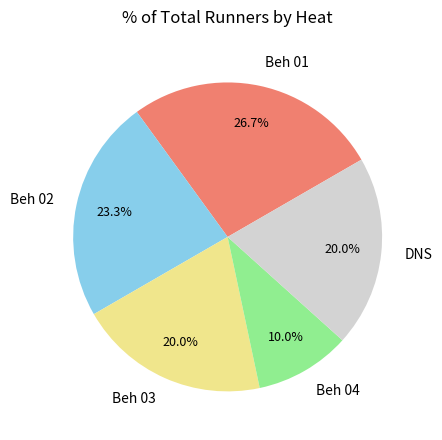

How many segments does this pie chart have?

5